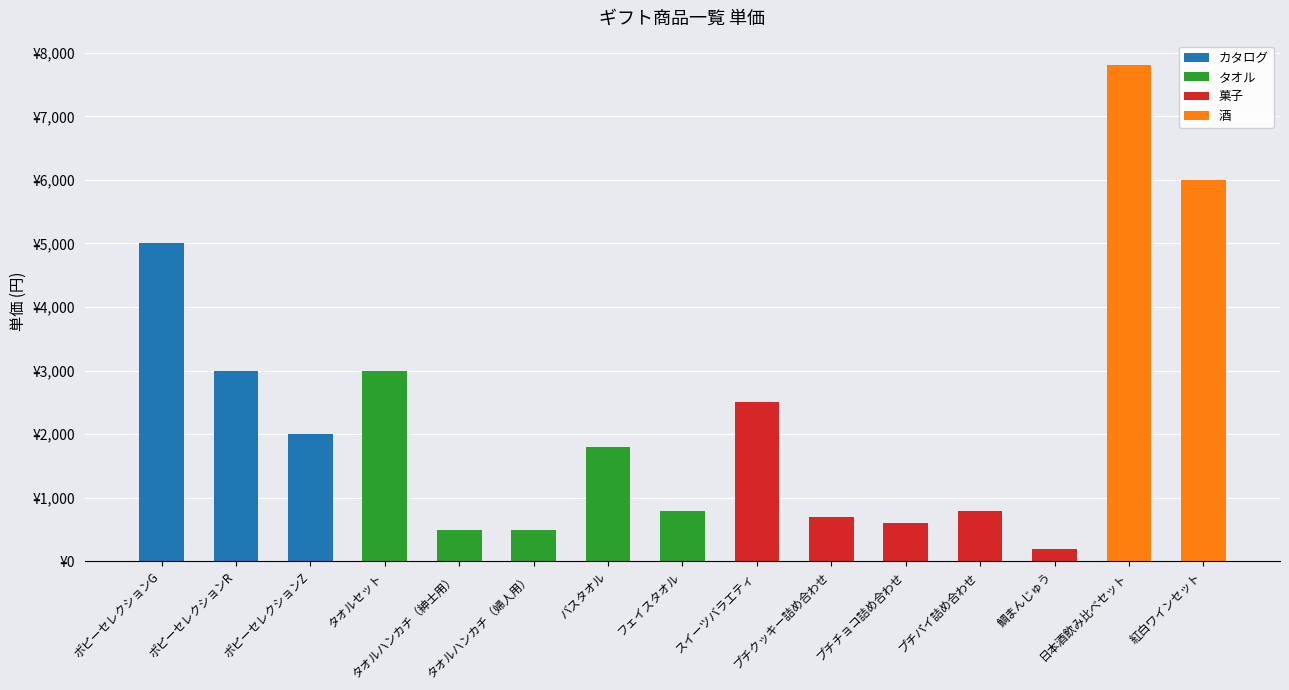

Where is the data nearest to the value 4000?

ポピーセレクションG